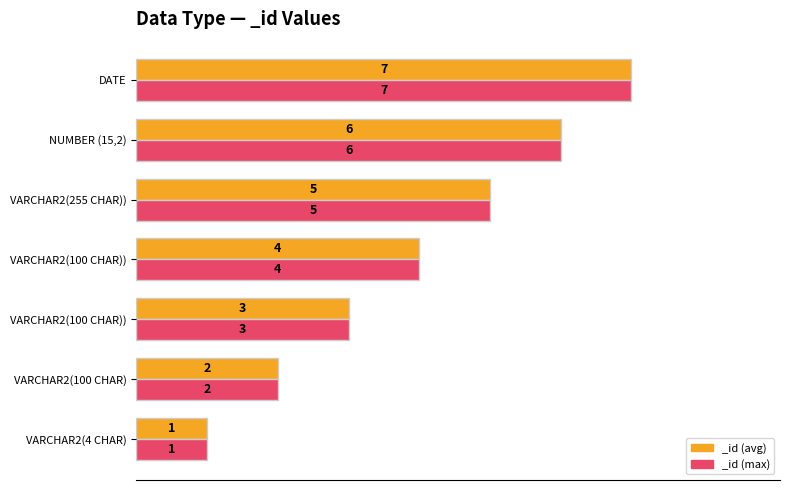

Which has a higher value, VARCHAR2(100 CHAR)) or VARCHAR2(100 CHAR))?

VARCHAR2(100 CHAR))